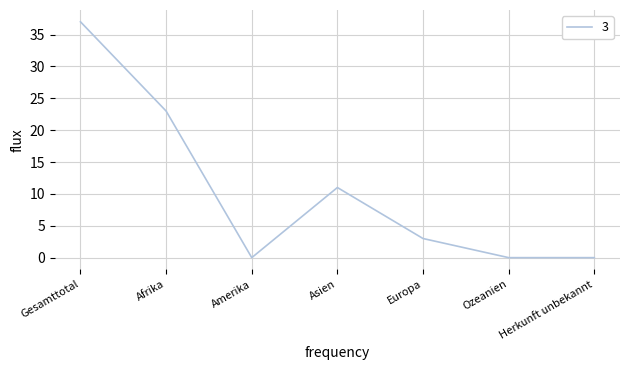

Count the number of categories in the chart.

7